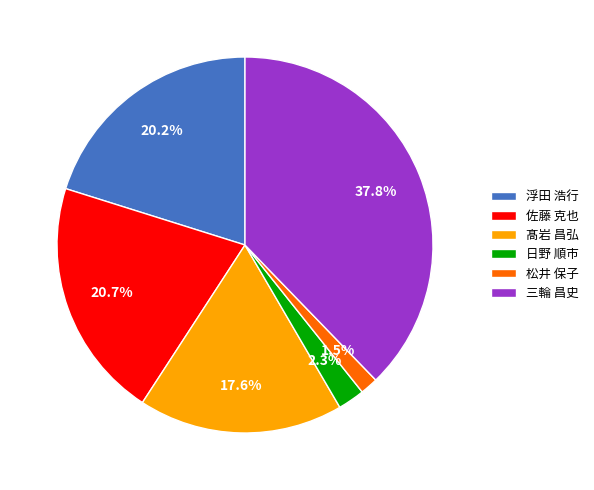

Which category has the biggest portion of the pie?

三輪 昌史